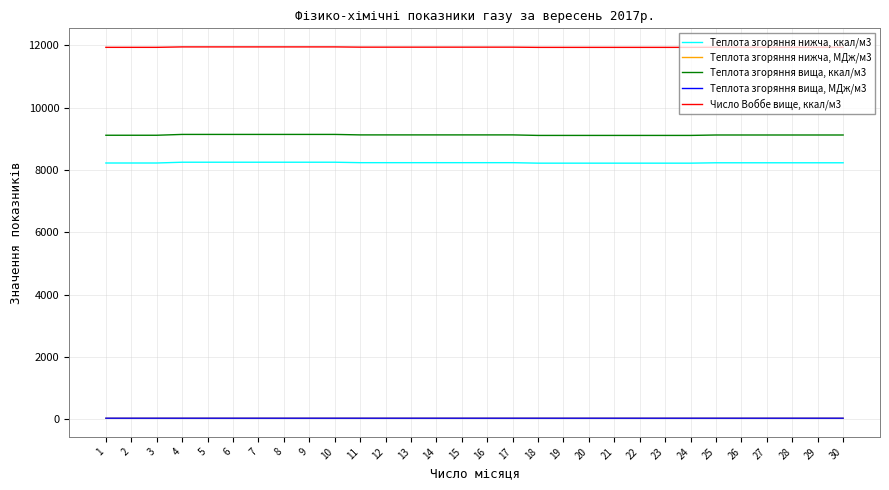

What is the total value across all series at 9?

29400.4